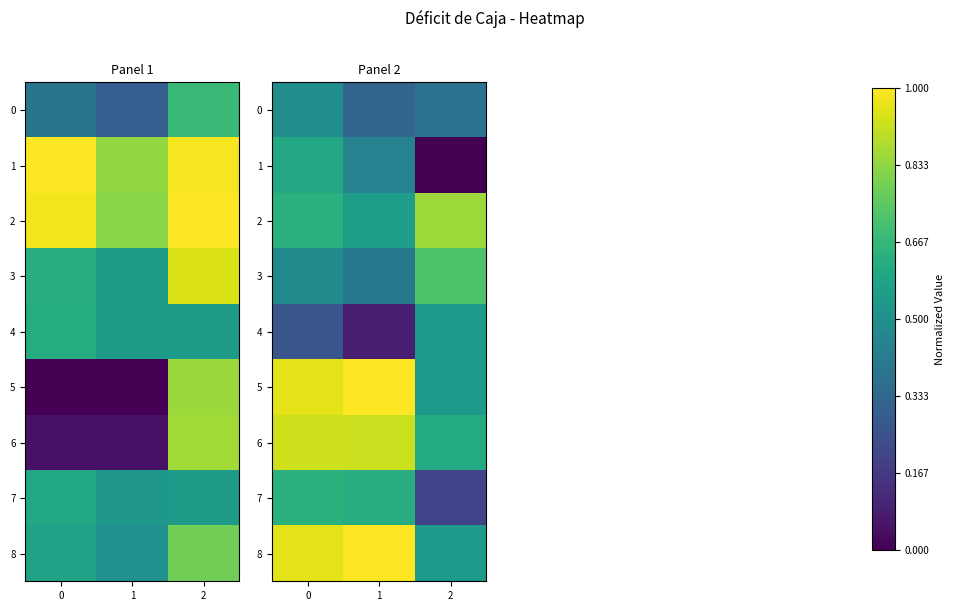

Rank the categories by 6 value from lowest to highest.

2, 1, 0